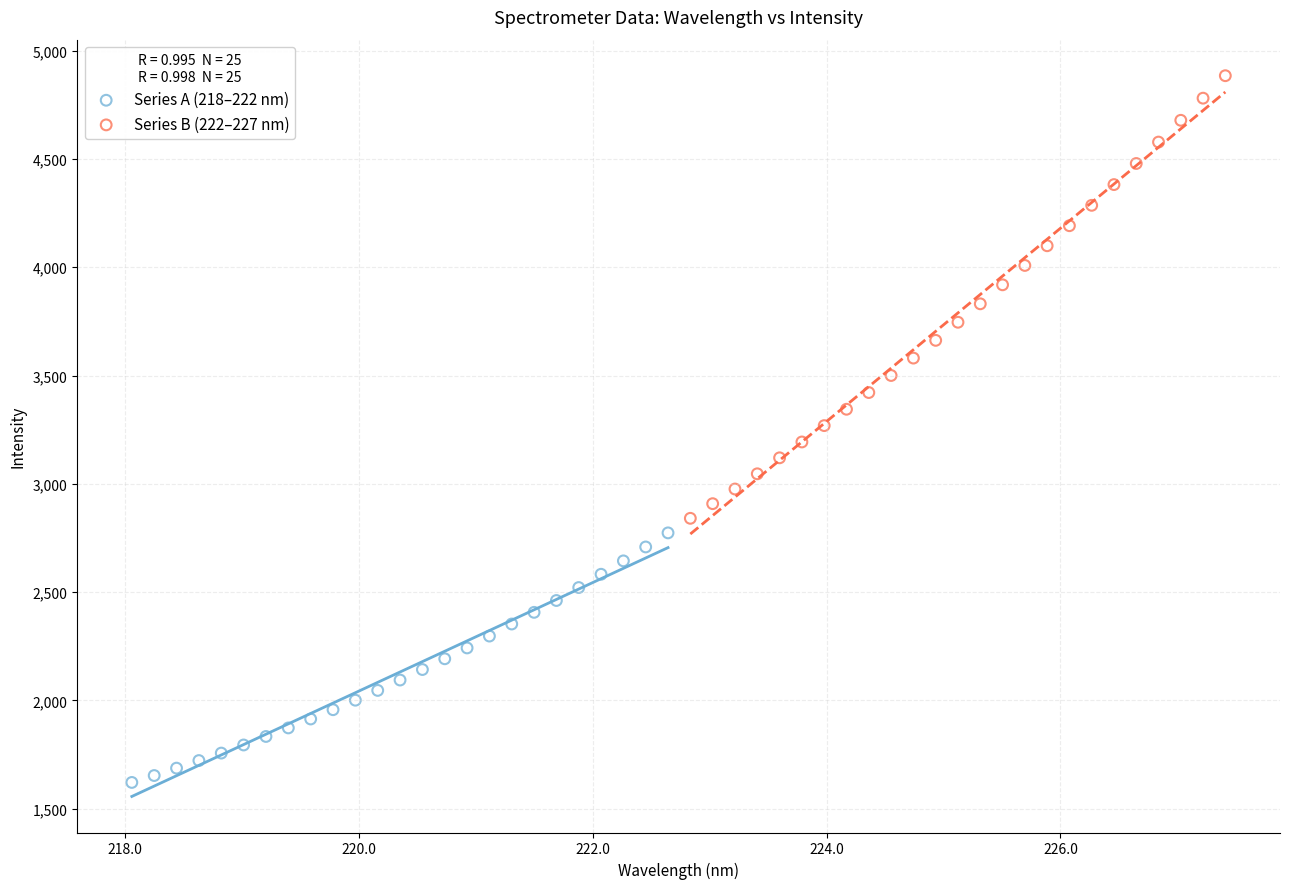

Which series has the widest spread of Y values?

Series B (222–227 nm)